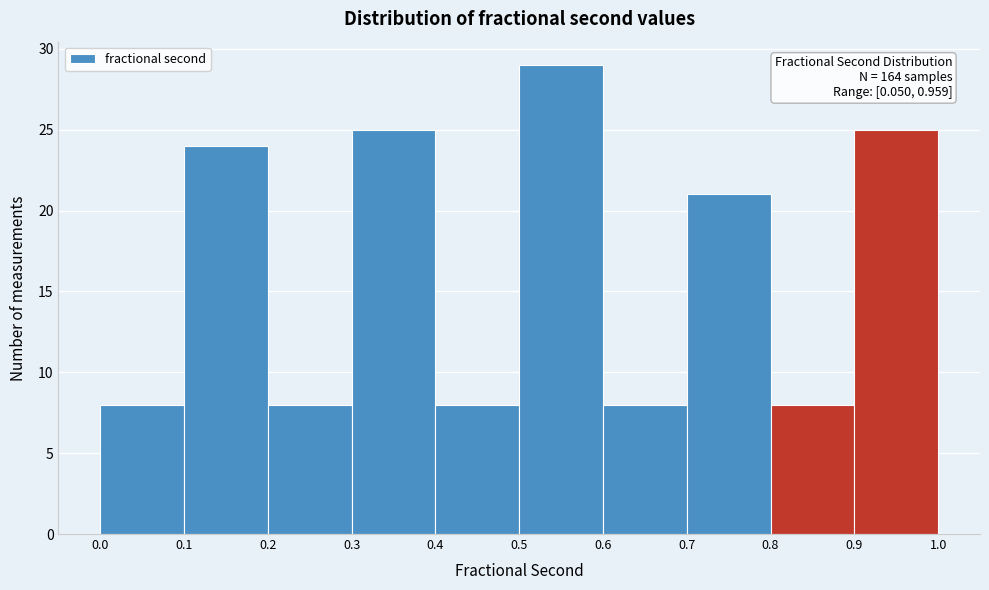

Which range on the x-axis has the tallest bar?

0.5 to 0.6